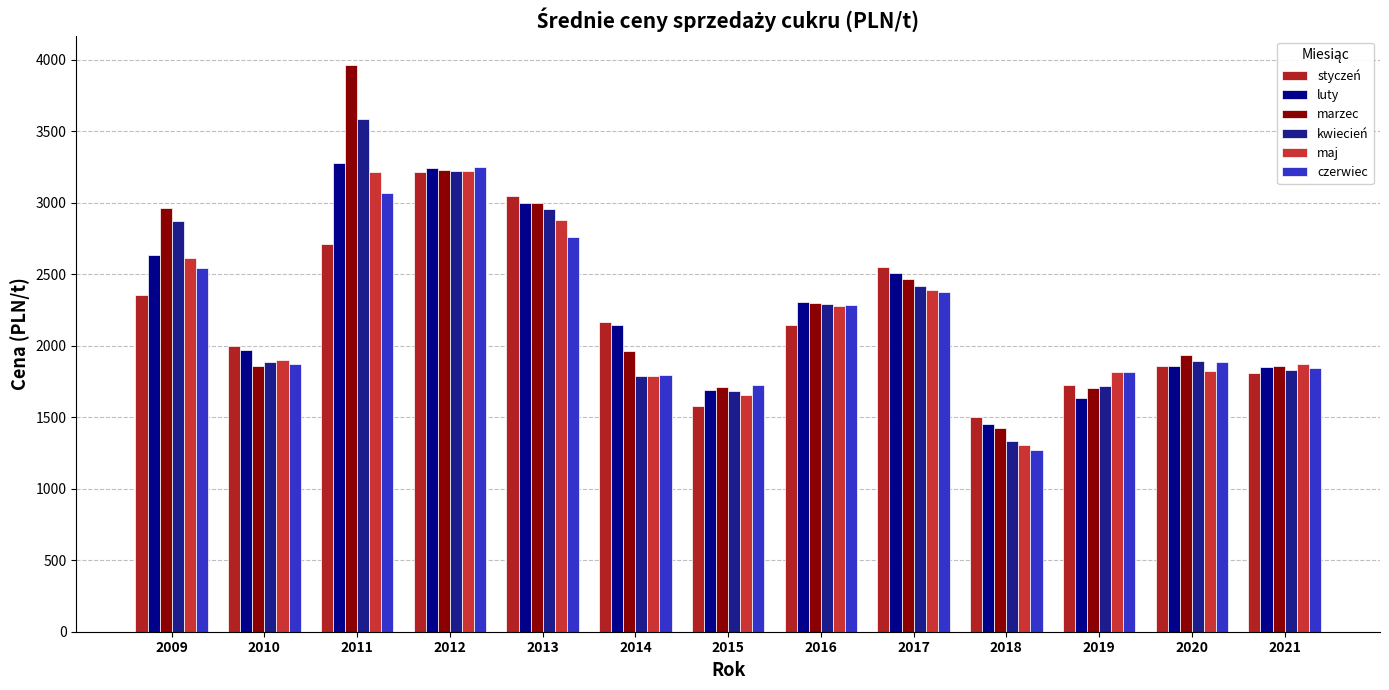

The maj series shows 2615.1 at 2009. True or false?

True